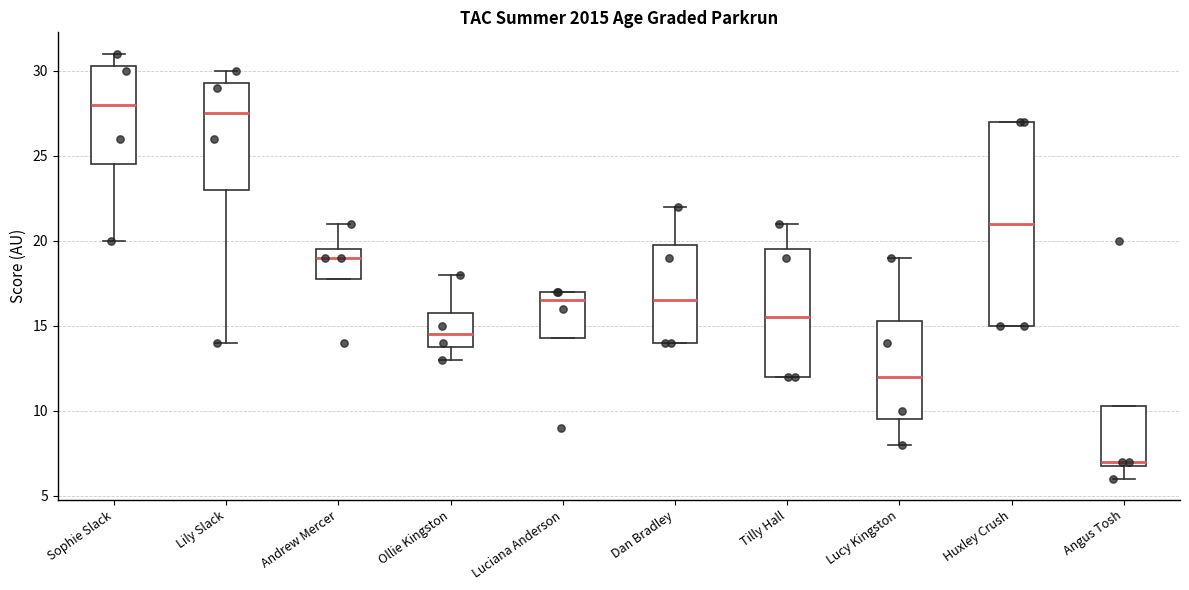

Which box has the lowest median line?

Angus Tosh